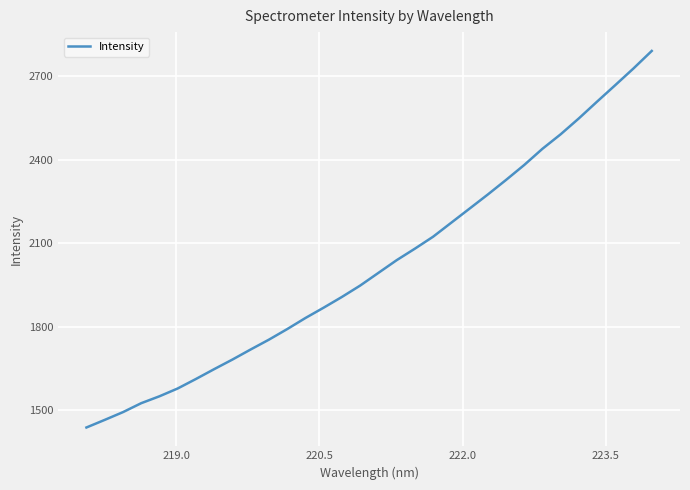

What is the minimum value shown in the chart?

1436.9